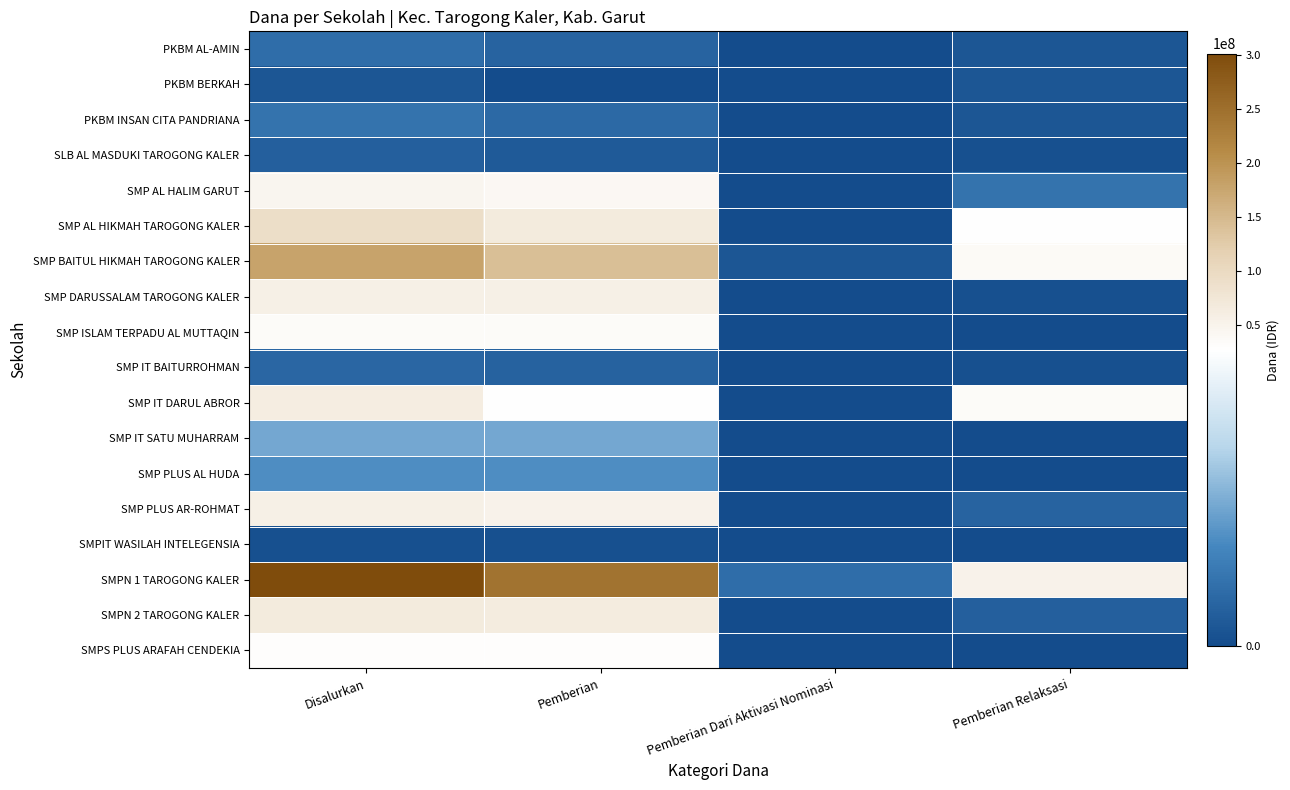

Reading right to left, extract all data points from this chart.

PKBM AL-AMIN: Pemberian Relaksasi=1500000	Pemberian Dari Aktivasi Nominasi=0	Pemberian=3750000	Disalurkan=5250000
PKBM BERKAH: Pemberian Relaksasi=1500000	Pemberian Dari Aktivasi Nominasi=0	Pemberian=0	Disalurkan=1500000
PKBM INSAN CITA PANDRIANA: Pemberian Relaksasi=1500000	Pemberian Dari Aktivasi Nominasi=0	Pemberian=4500000	Disalurkan=6000000
SLB AL MASDUKI TAROGONG KALER: Pemberian Relaksasi=750000	Pemberian Dari Aktivasi Nominasi=0	Pemberian=2250000	Disalurkan=3000000
SMP AL HALIM GARUT: Pemberian Relaksasi=6000000	Pemberian Dari Aktivasi Nominasi=0	Pemberian=40125000	Disalurkan=46125000
SMP AL HIKMAH TAROGONG KALER: Pemberian Relaksasi=27750000	Pemberian Dari Aktivasi Nominasi=0	Pemberian=65625000	Disalurkan=93375000
SMP BAITUL HIKMAH TAROGONG KALER: Pemberian Relaksasi=36750000	Pemberian Dari Aktivasi Nominasi=1500000	Pemberian=140625000	Disalurkan=178875000
SMP DARUSSALAM TAROGONG KALER: Pemberian Relaksasi=750000	Pemberian Dari Aktivasi Nominasi=0	Pemberian=55875000	Disalurkan=56625000
SMP ISLAM TERPADU AL MUTTAQIN: Pemberian Relaksasi=0	Pemberian Dari Aktivasi Nominasi=0	Pemberian=34125000	Disalurkan=34125000
SMP IT BAITURROHMAN: Pemberian Relaksasi=750000	Pemberian Dari Aktivasi Nominasi=0	Pemberian=3375000	Disalurkan=4125000
SMP IT DARUL ABROR: Pemberian Relaksasi=33750000	Pemberian Dari Aktivasi Nominasi=0	Pemberian=28125000	Disalurkan=61875000
SMP IT SATU MUHARRAM: Pemberian Relaksasi=0	Pemberian Dari Aktivasi Nominasi=0	Pemberian=12750000	Disalurkan=12750000
SMP PLUS AL HUDA: Pemberian Relaksasi=0	Pemberian Dari Aktivasi Nominasi=0	Pemberian=9750000	Disalurkan=9750000
SMP PLUS AR-ROHMAT: Pemberian Relaksasi=3750000	Pemberian Dari Aktivasi Nominasi=0	Pemberian=52125000	Disalurkan=55875000
SMPIT WASILAH INTELEGENSIA: Pemberian Relaksasi=0	Pemberian Dari Aktivasi Nominasi=0	Pemberian=750000	Disalurkan=750000
SMPN 1 TAROGONG KALER: Pemberian Relaksasi=50625000	Pemberian Dari Aktivasi Nominasi=5250000	Pemberian=245625000	Disalurkan=301500000
SMPN 2 TAROGONG KALER: Pemberian Relaksasi=3000000	Pemberian Dari Aktivasi Nominasi=0	Pemberian=63375000	Disalurkan=66375000
SMPS PLUS ARAFAH CENDEKIA: Pemberian Relaksasi=0	Pemberian Dari Aktivasi Nominasi=0	Pemberian=30000000	Disalurkan=30000000